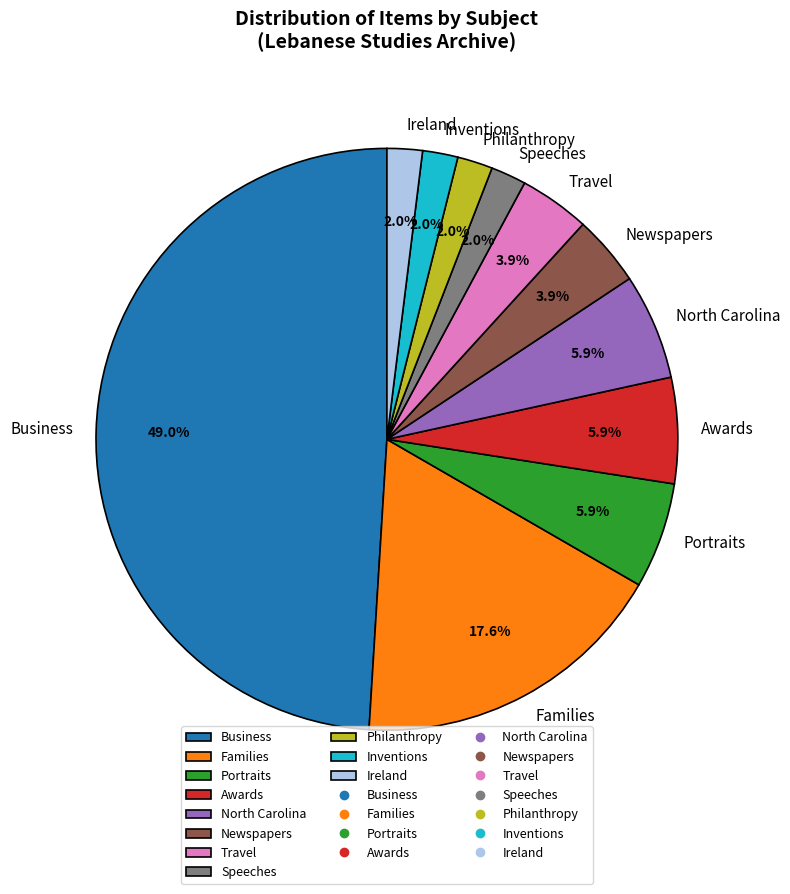

What is the largest slice in the pie chart?

Business